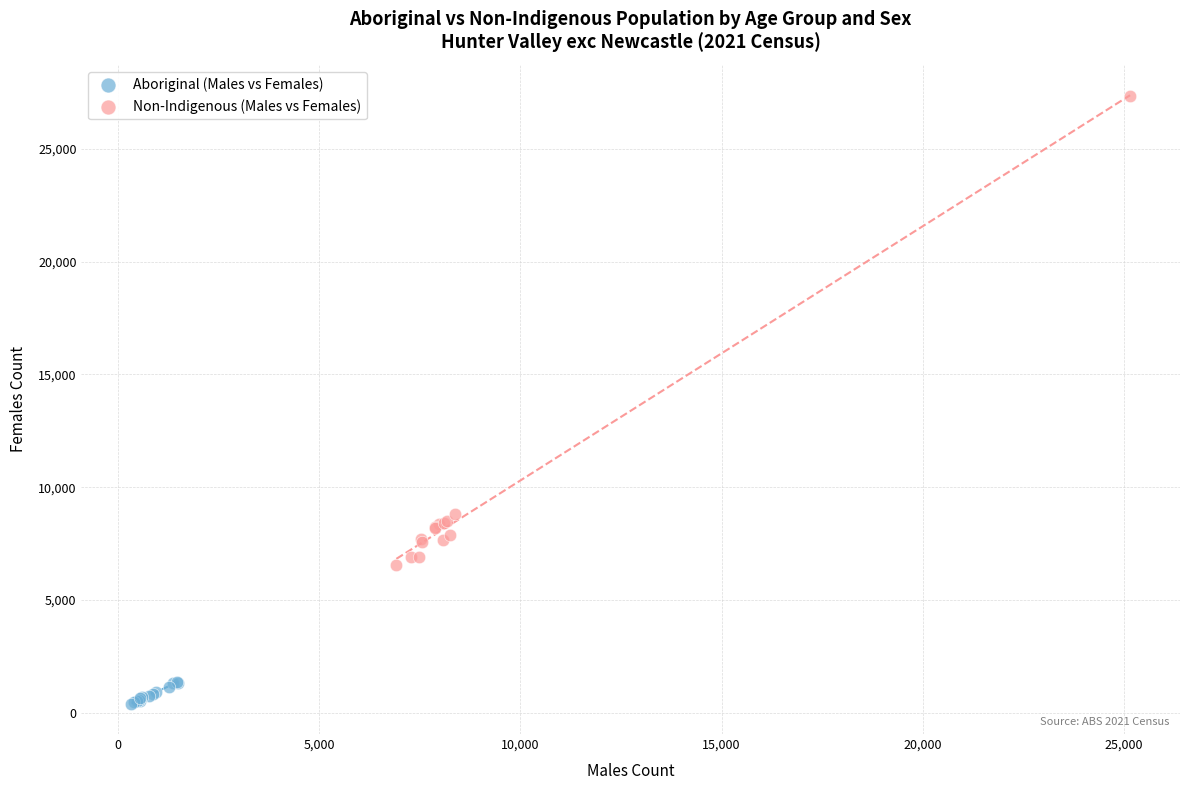

What are all the series names shown in the legend?

Aboriginal (Males vs Females), Non-Indigenous (Males vs Females)